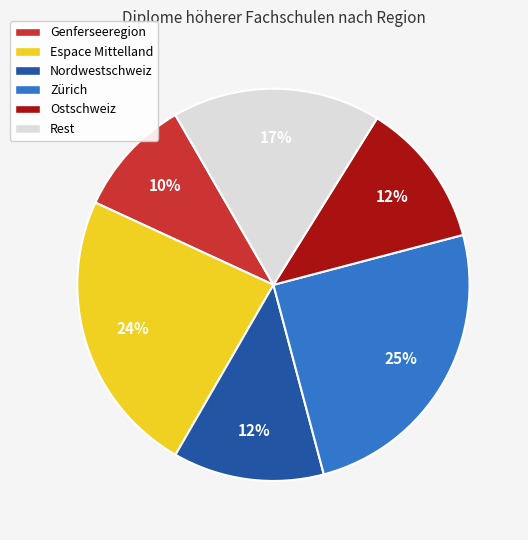

Count the number of slices in the pie.

6